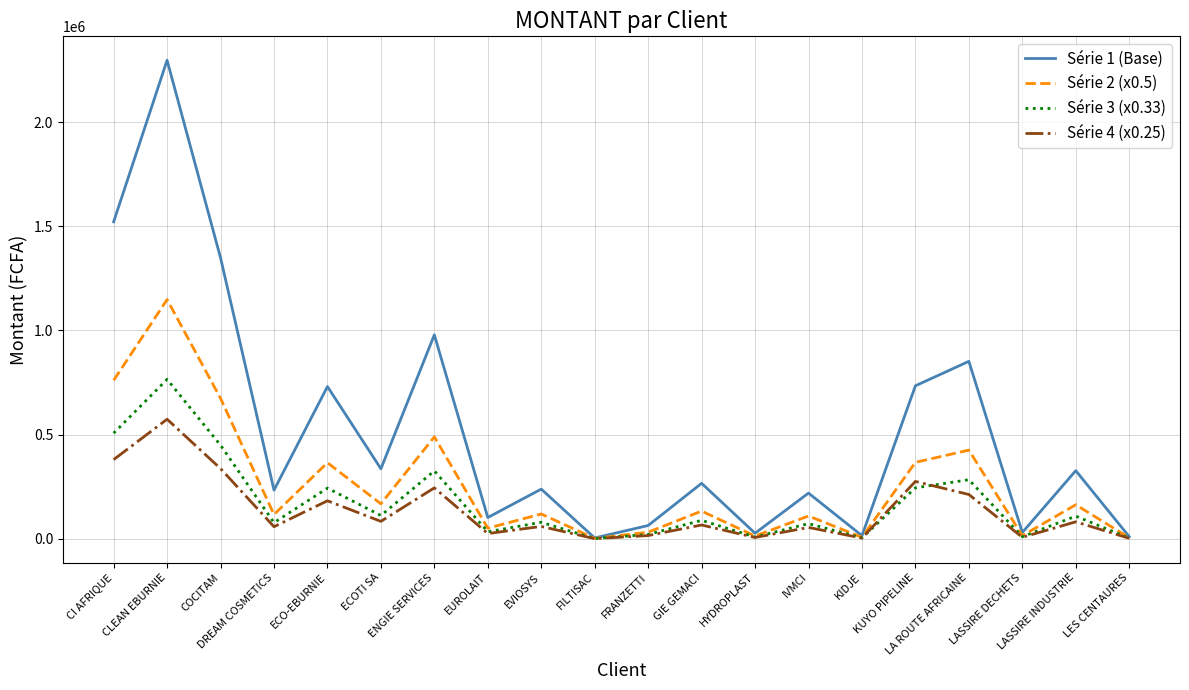

What is the maximum value shown in the chart?

2296498